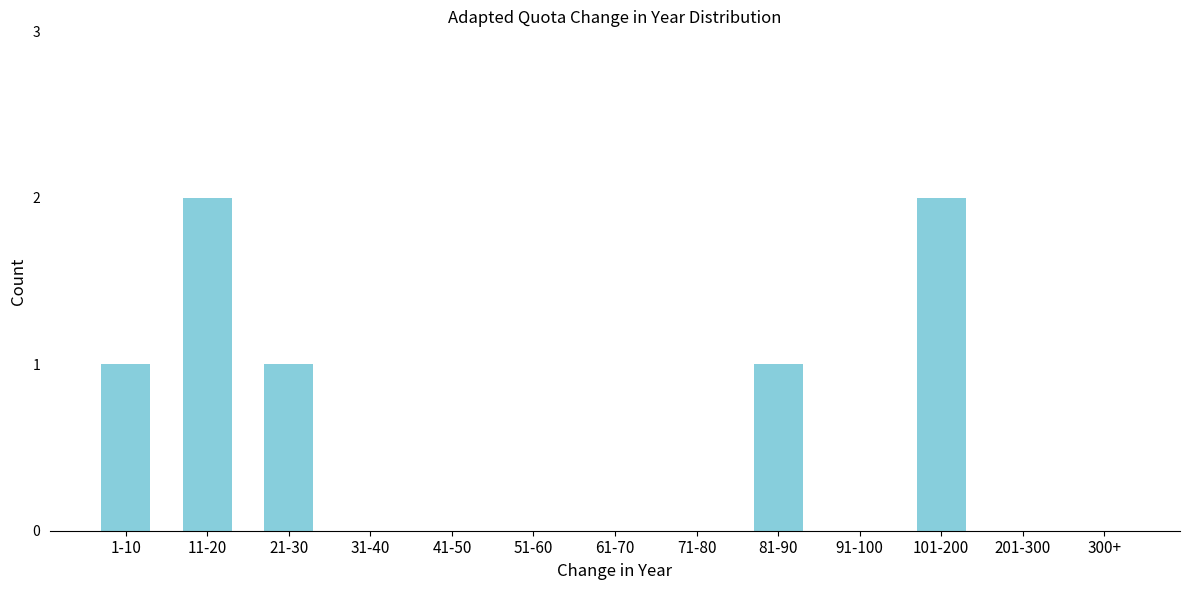

Reading right to left, extract all data points from this chart.

300+=0	201-300=0	101-200=2	91-100=0	81-90=1	71-80=0	61-70=0	51-60=0	41-50=0	31-40=0	21-30=1	11-20=2	1-10=1